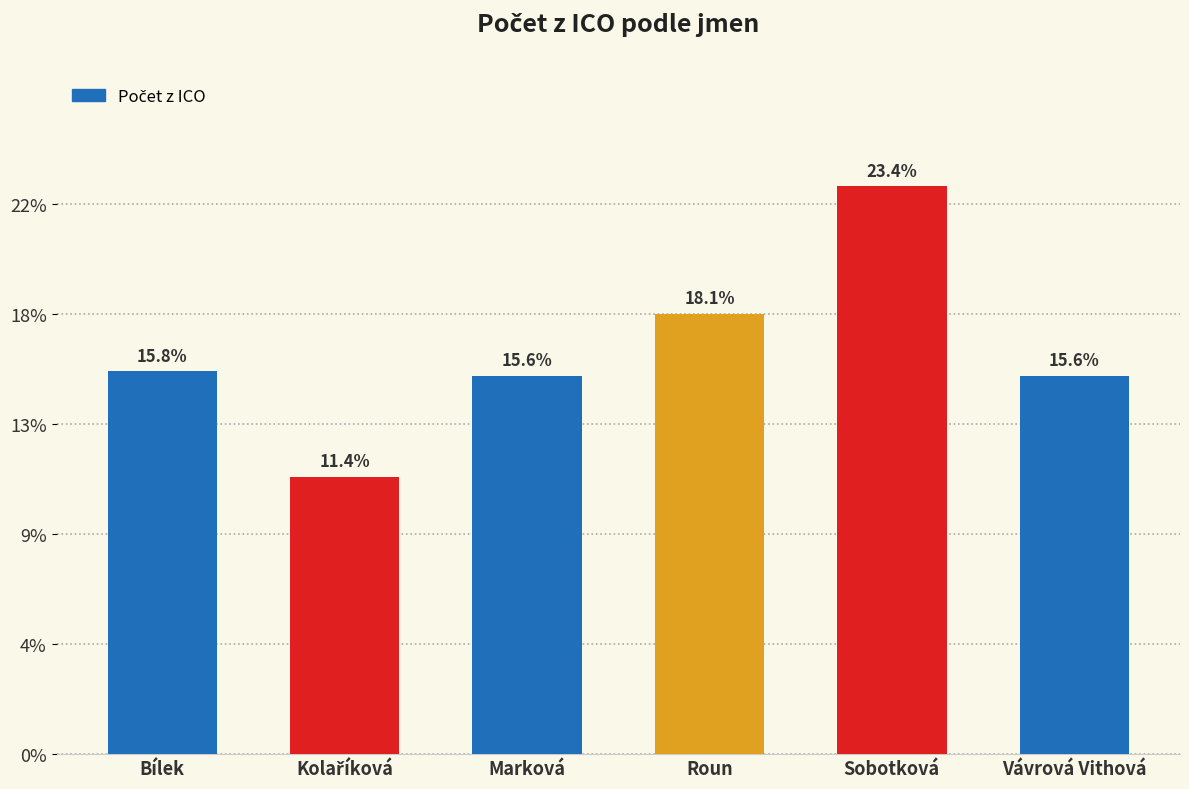

Does the chart contain any negative values?

No